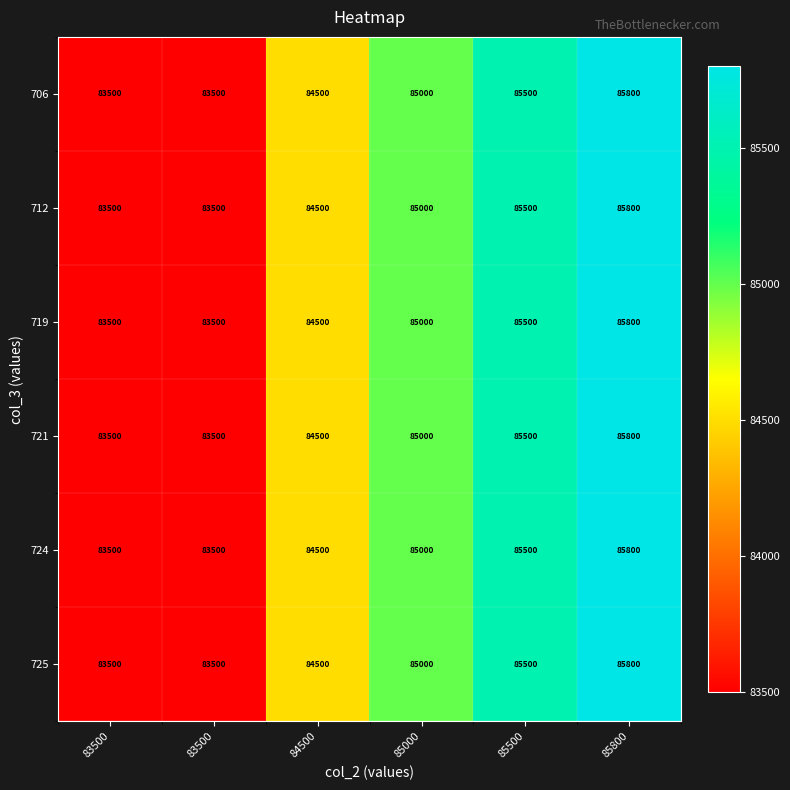

Reading right to left, what are all the values shown in this chart?

706: 85800=85800	85500=85500	85000=85000	84500=84500	83500=83500	83500=83500
712: 85800=85800	85500=85500	85000=85000	84500=84500	83500=83500	83500=83500
719: 85800=85800	85500=85500	85000=85000	84500=84500	83500=83500	83500=83500
721: 85800=85800	85500=85500	85000=85000	84500=84500	83500=83500	83500=83500
724: 85800=85800	85500=85500	85000=85000	84500=84500	83500=83500	83500=83500
725: 85800=85800	85500=85500	85000=85000	84500=84500	83500=83500	83500=83500